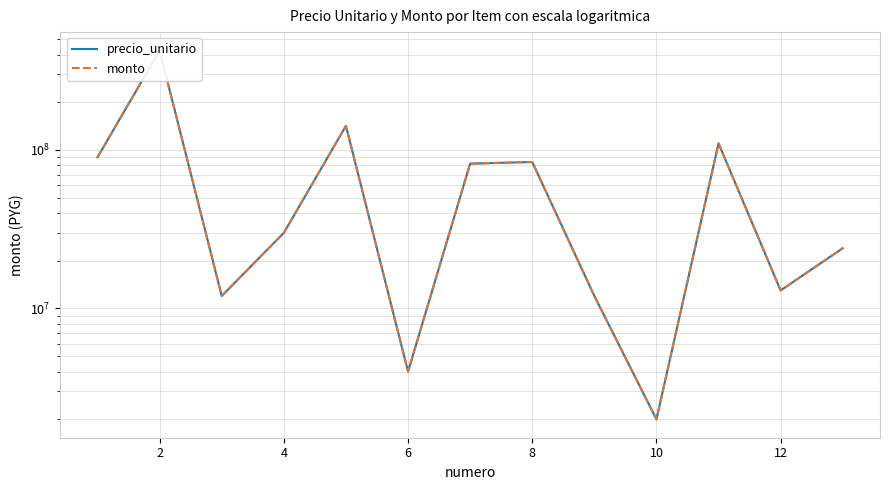

Rank the series by their maximum value, from lowest to highest.

precio_unitario, monto